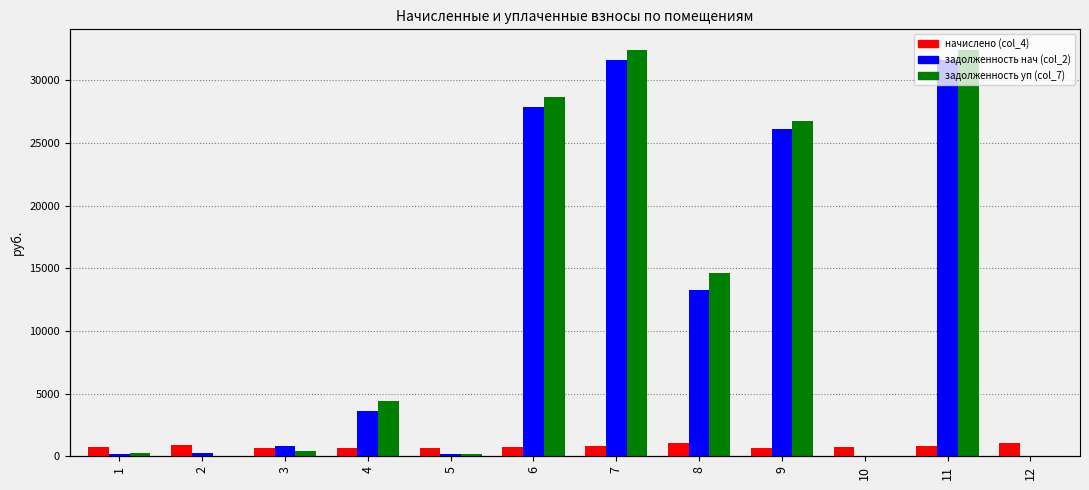

Reading left to right, transcribe all the data shown in this chart.

начислено (col_4): 1=720.1	2=929.2	3=658.4	4=689.2	5=658.4	6=770.7	7=794.9	8=1046.0	9=656.2	10=768.5	11=794.9	12=1065.8
задолженность нач (col_2): 1=217.8	2=281.1	3=790.0	4=3648.4	5=199.1	6=27857.2	7=31638.8	8=13238.6	9=26117.2	10=0.0	11=31638.8	12=0.0
задолженность уп (col_7): 1=240.0	2=0.0	3=441.6	4=4433.8	5=219.5	6=28627.9	7=32433.7	8=14613.1	9=26773.4	10=0.0	11=32433.7	12=0.0